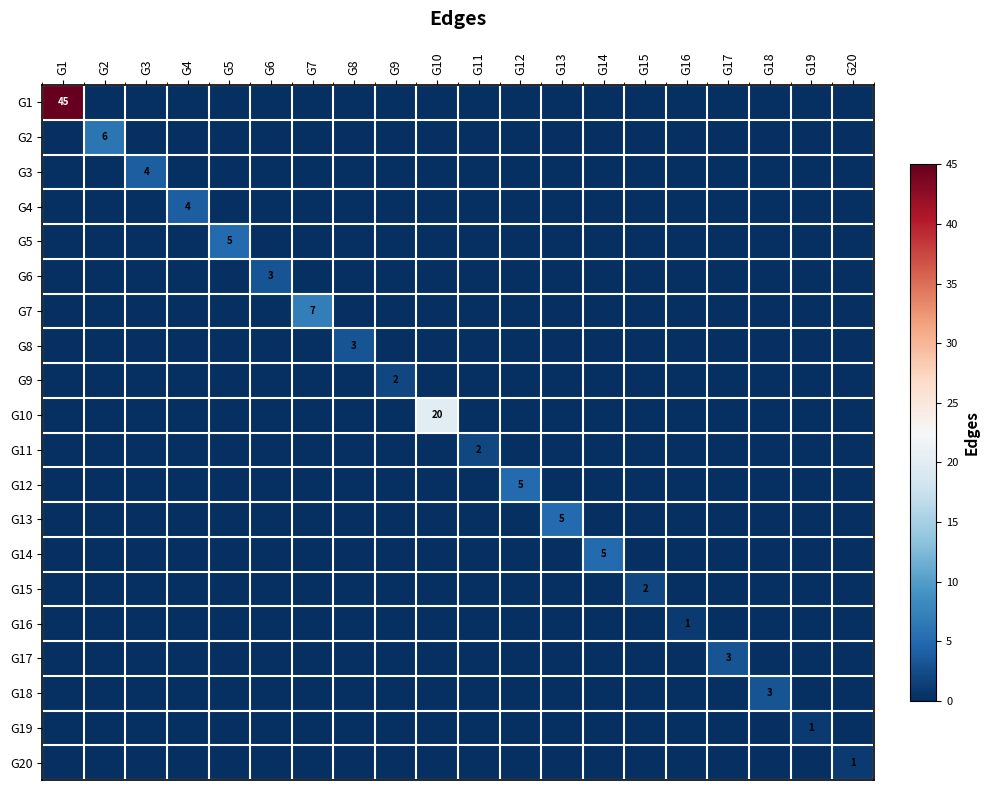

Which has a higher value, G6 or G9?

G6